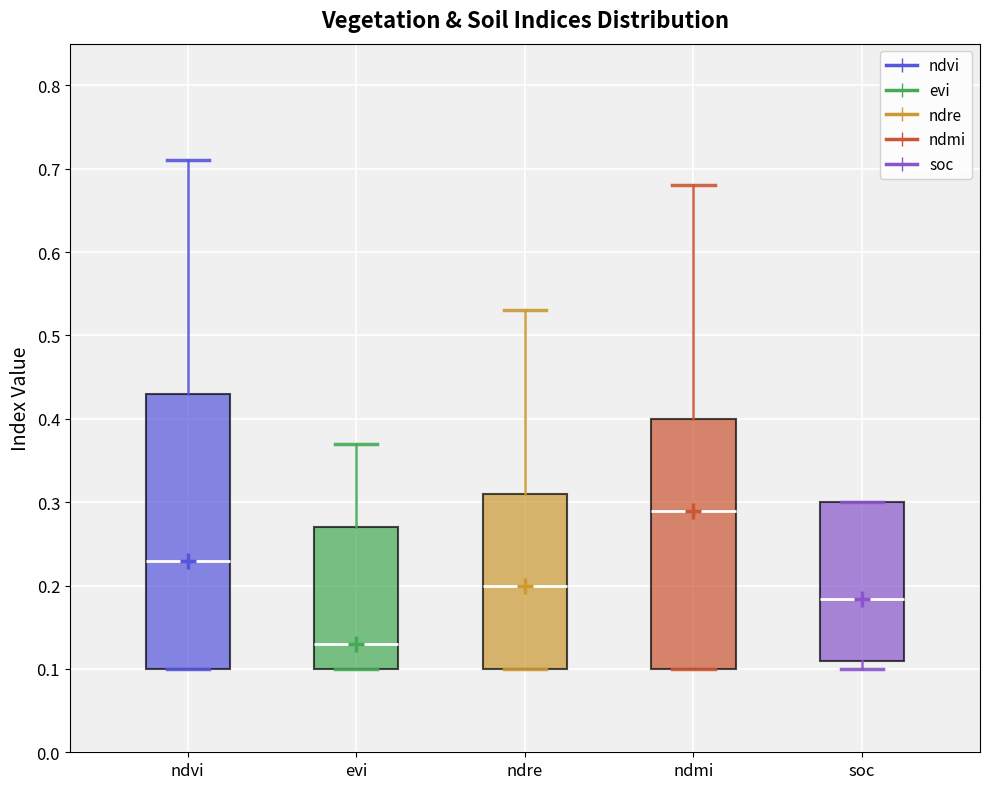

Which box's median line is the lowest?

evi